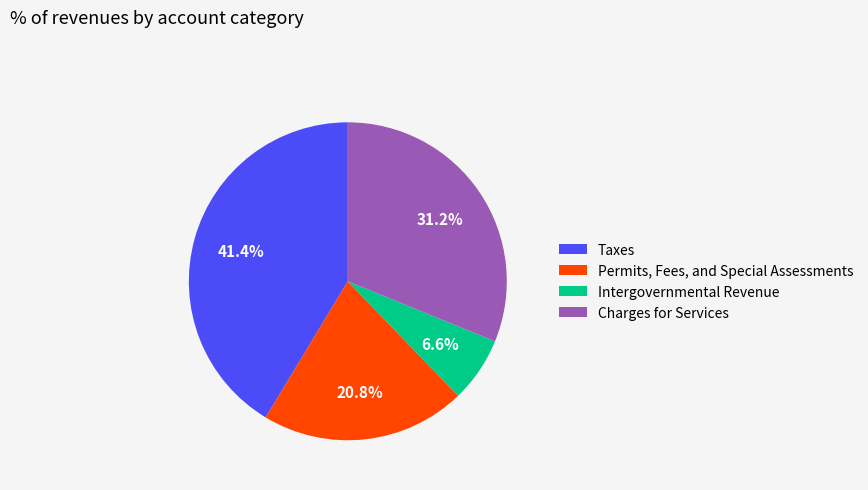

Combined, do Charges for Services and Permits, Fees, and Special Assessments account for over 50%?

Yes